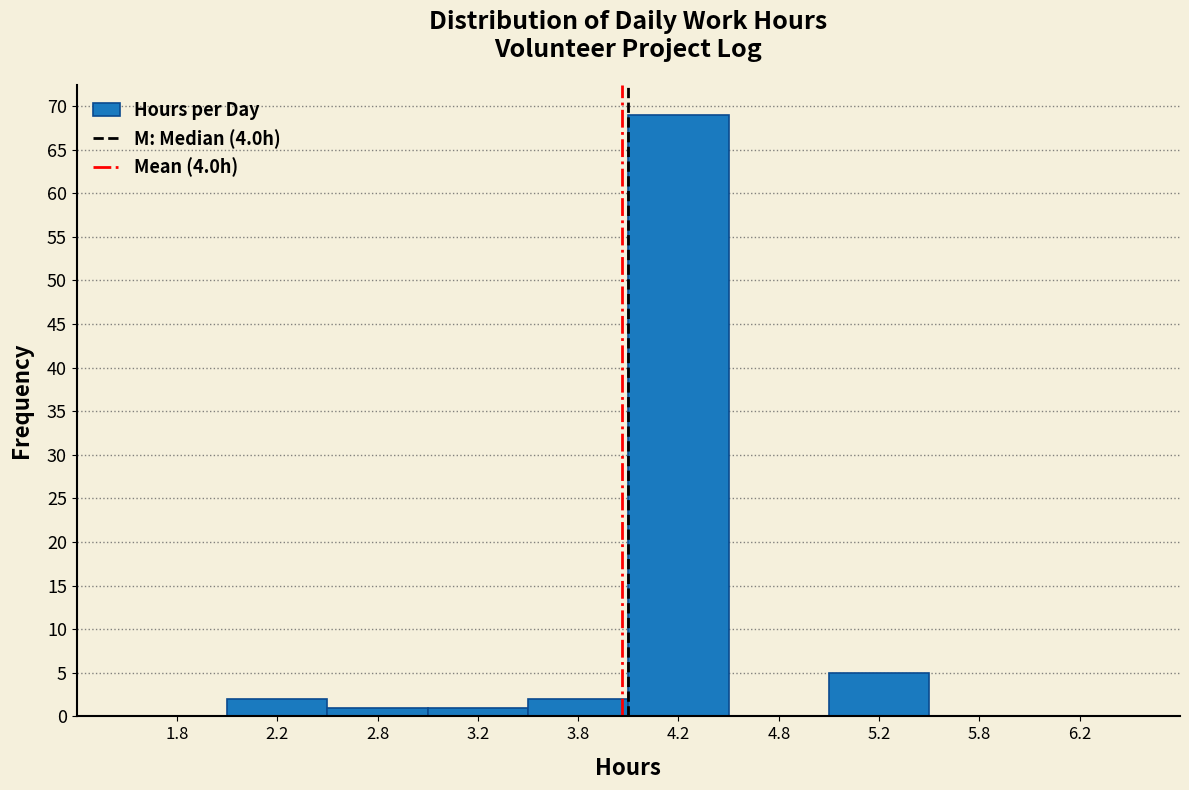

How tall is the bar that spans 4.0 to 4.5 on the x-axis? The values are not printed on the chart, so give them approximately, as read against the axis.

69